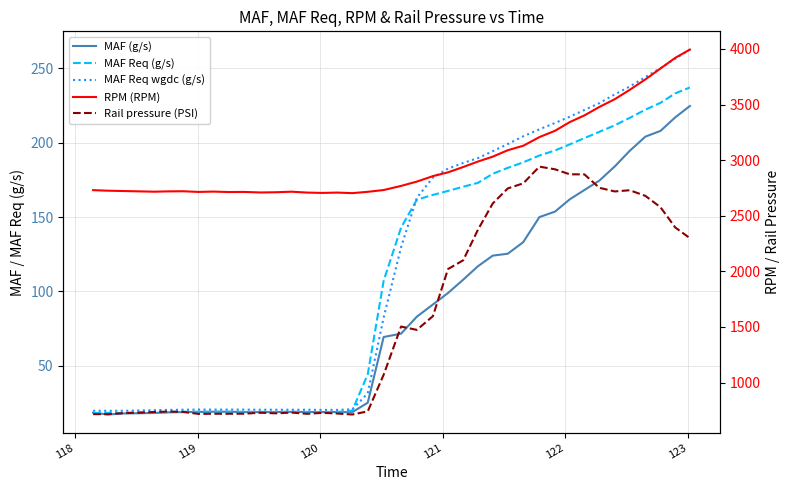

What is the total value across all series at 118?

3496.1